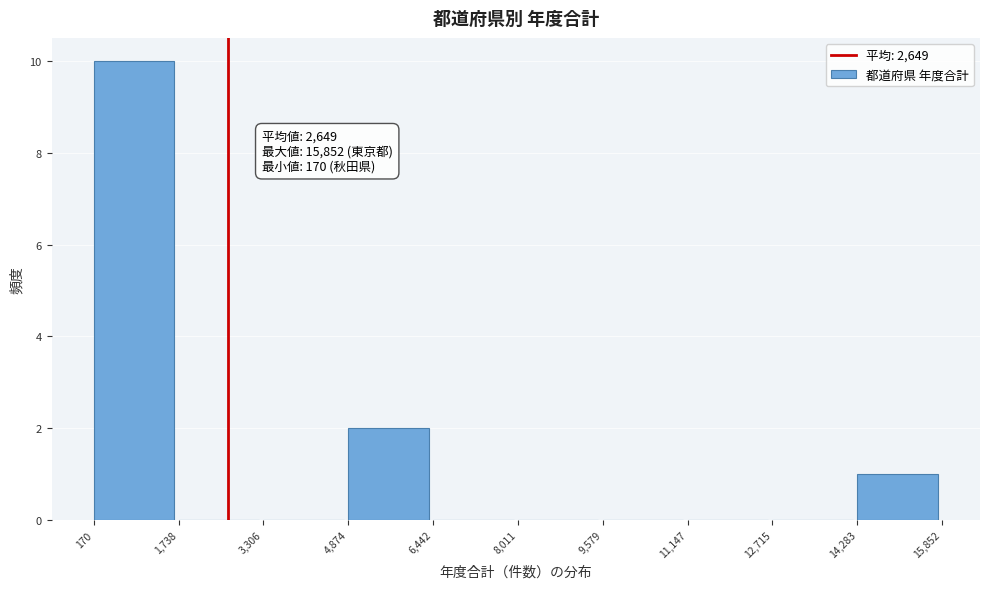

Over which range of the x-axis is the bar tallest?

170 to 1,738